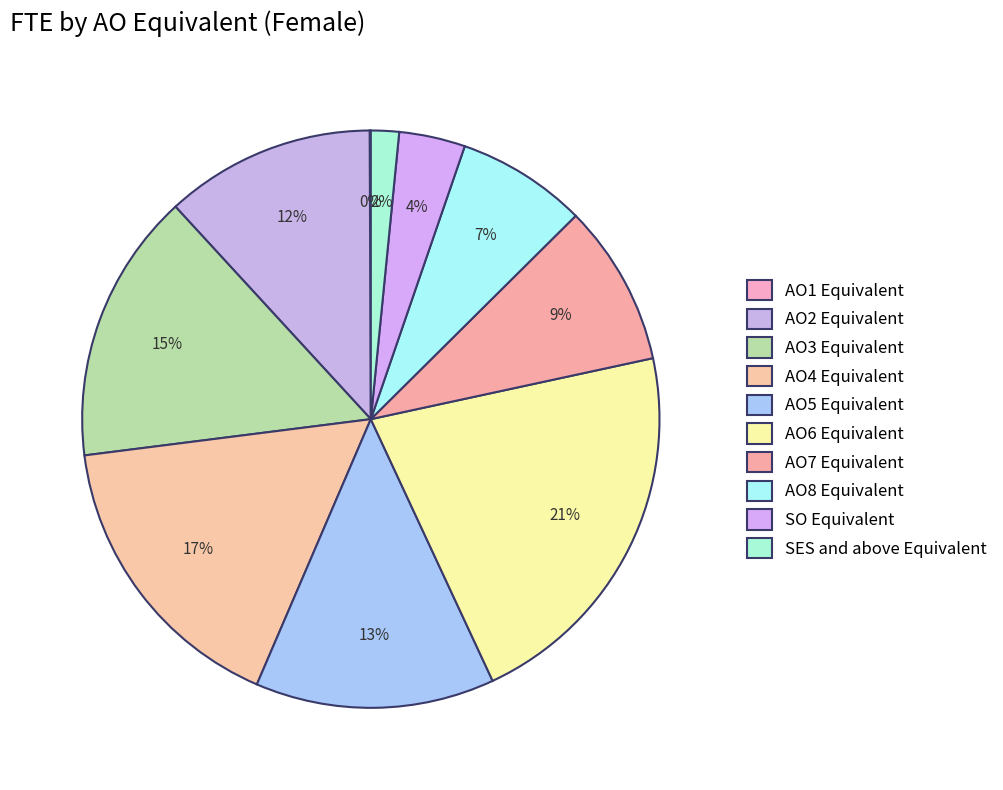

What portion of the pie excludes AO1 Equivalent?

99.9%